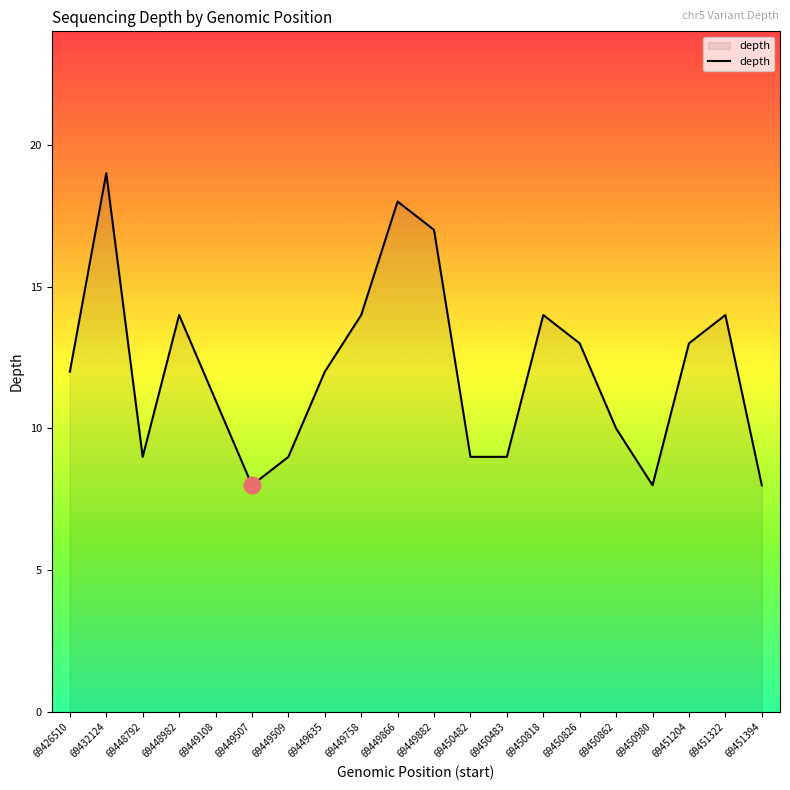

Which category has the highest value across all series?

69432124